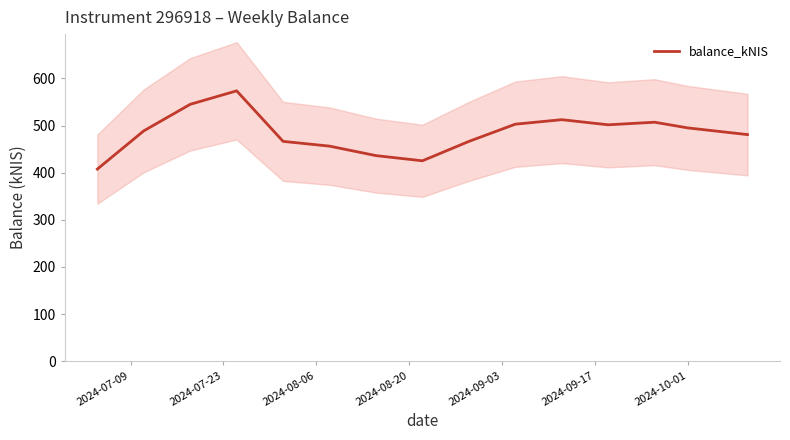

What is the minimum value for balance_kNIS?

407.6